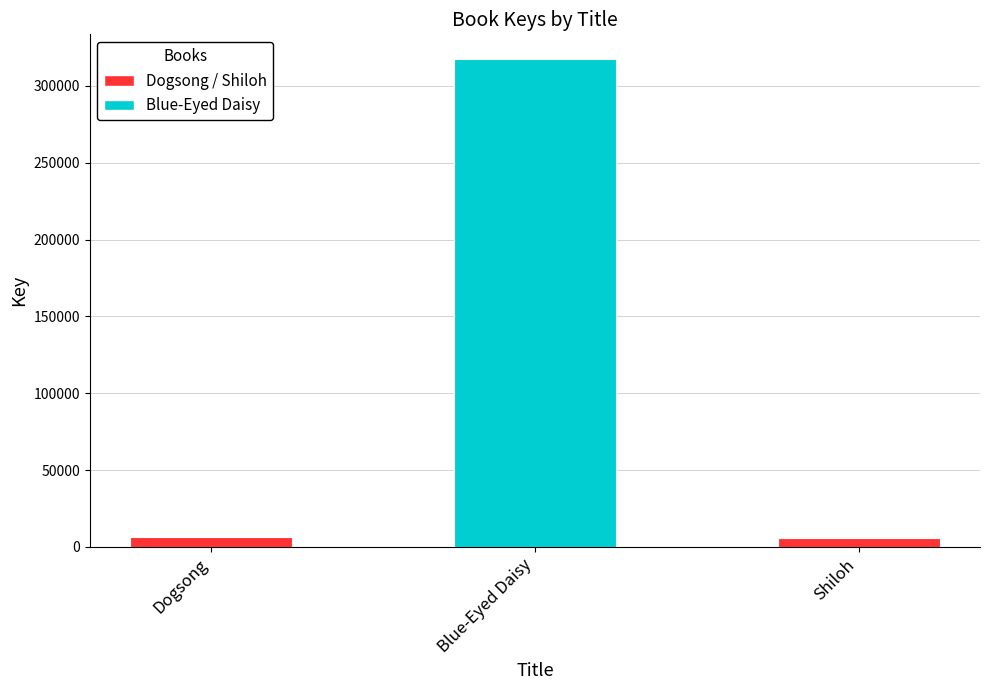

What is the average value?

109986